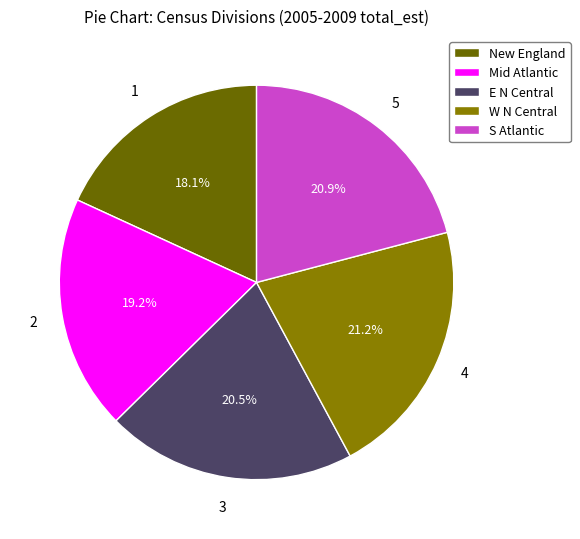

Which category has the smallest portion of the pie?

New England